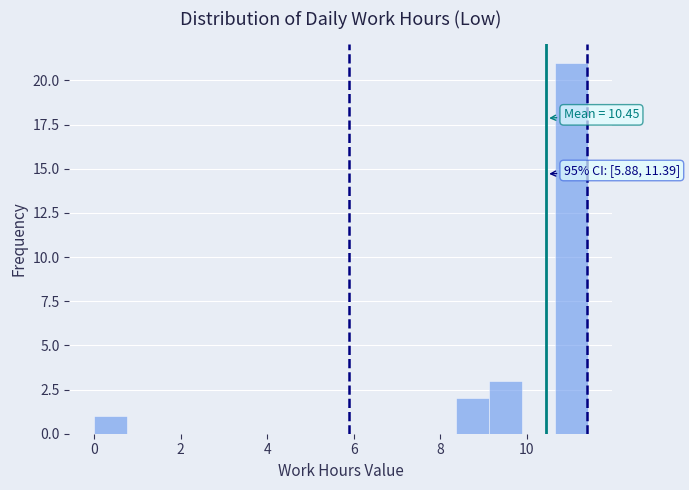

Read against the x-axis, roughly where is the centre of the tallest bar?

11.0